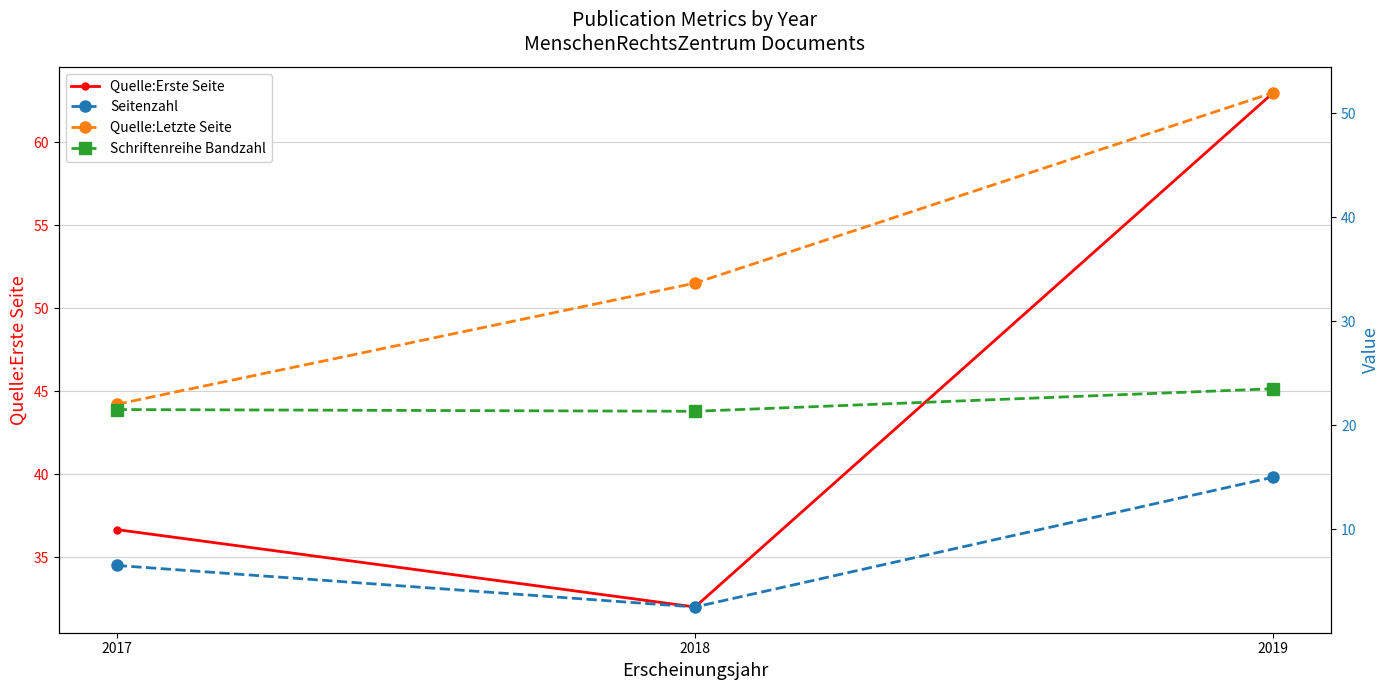

Read the Quelle:Erste Seite value at 2019.

63.0